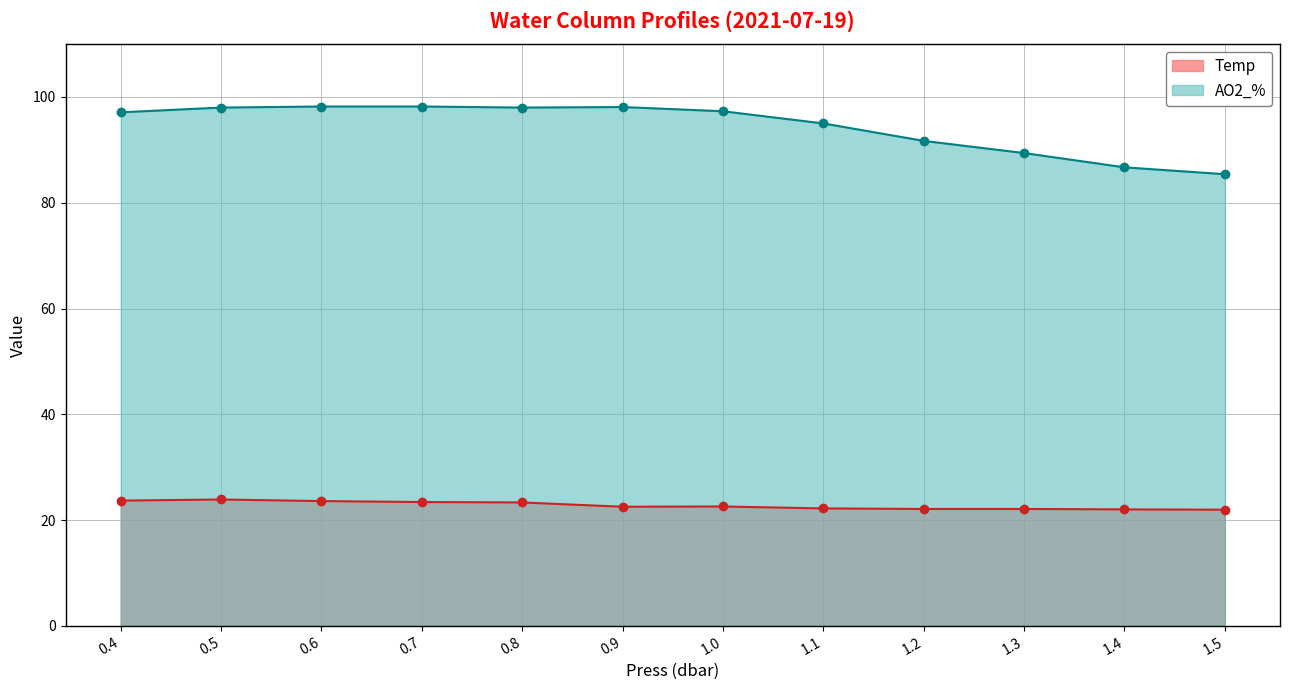

At which label is Temp closest to 22?

1.4